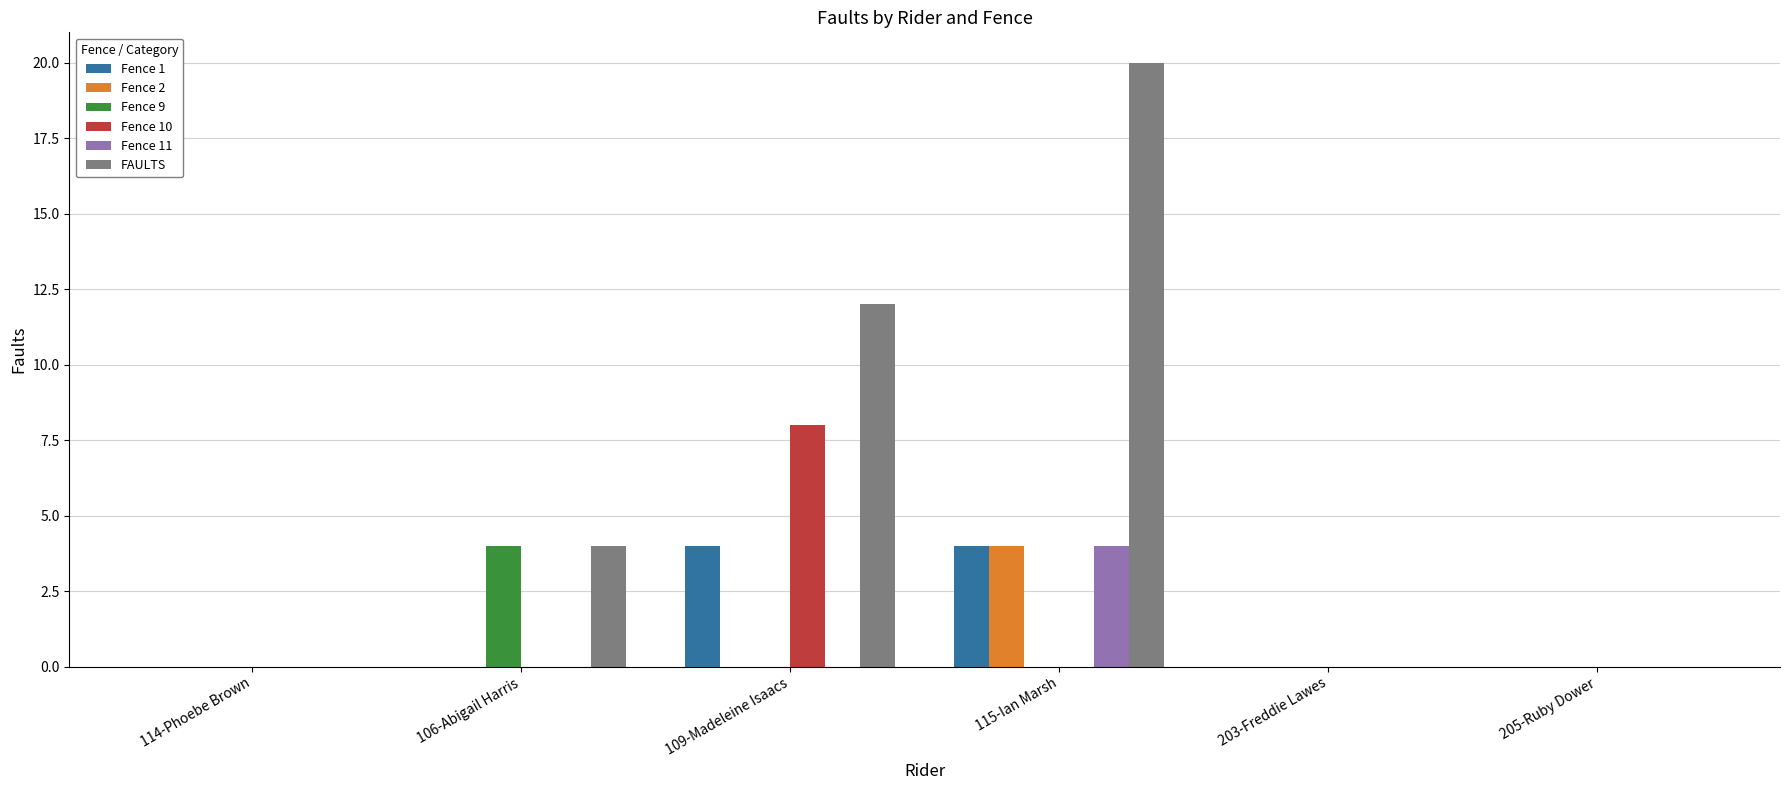

Are the bars grouped side by side (vs. stacked)?

Yes